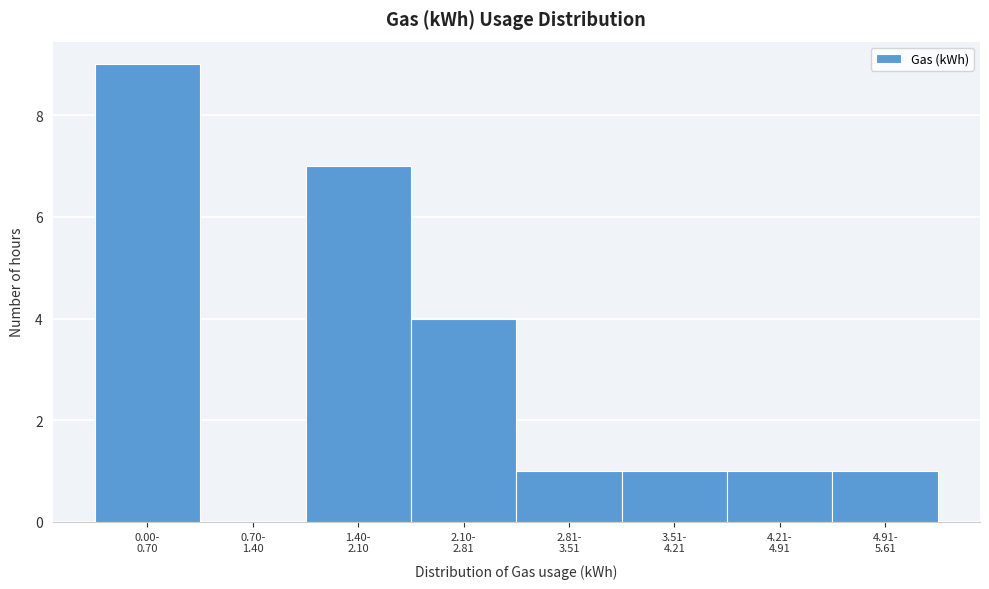

What is the maximum value shown in the chart?

9